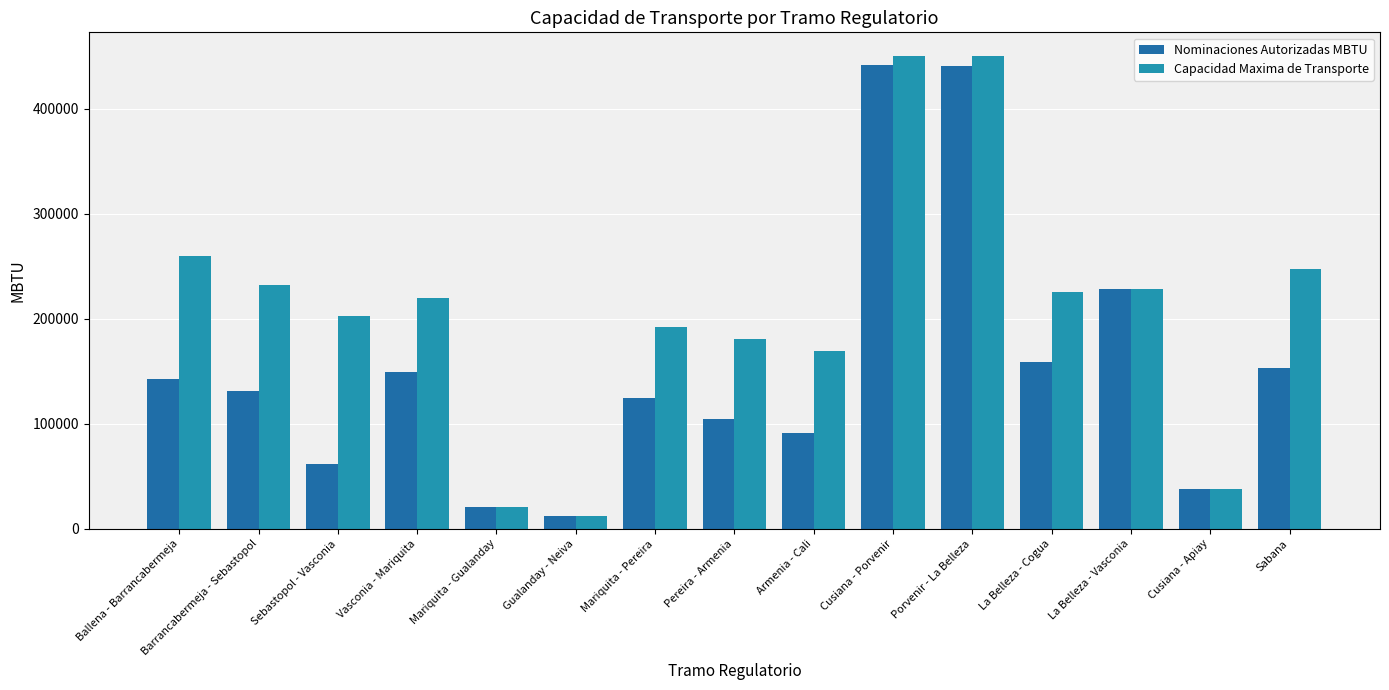

How many data points in Capacidad Maxima de Transporte are above 219490?

8